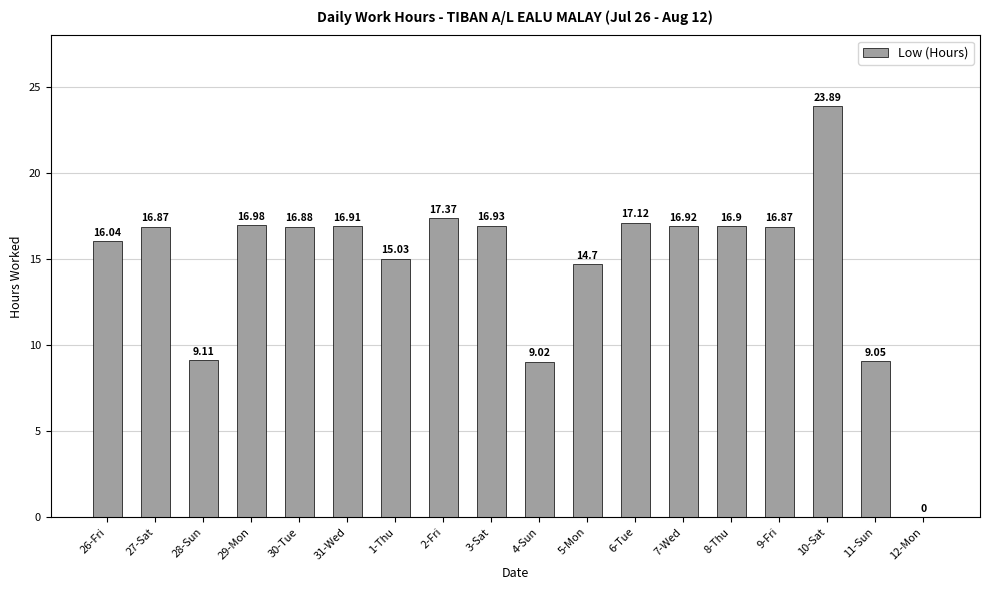

How many data points are above 16?

12